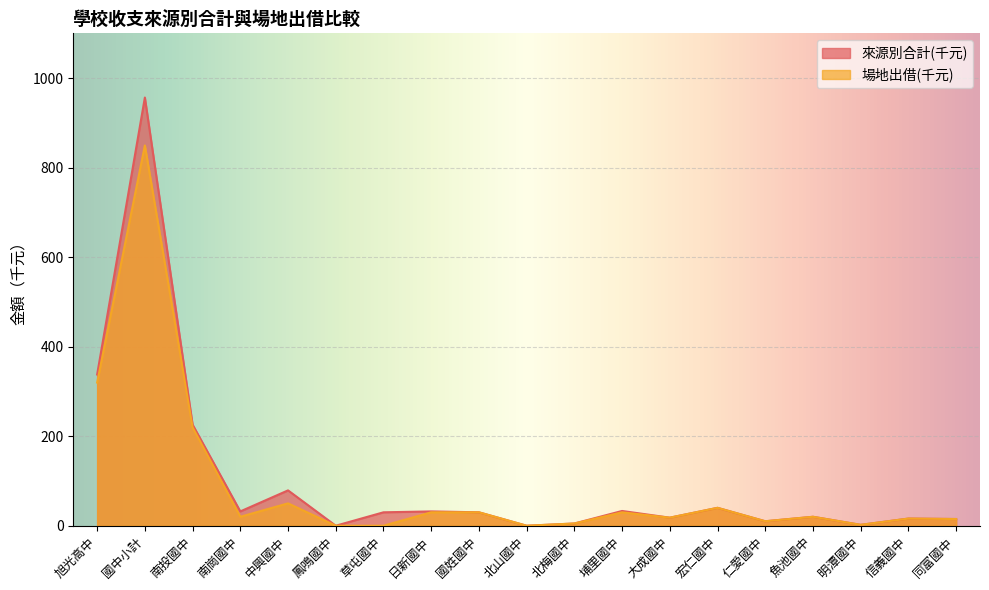

At which label does 來源別合計(千元) first exceed 30?

旭光高中